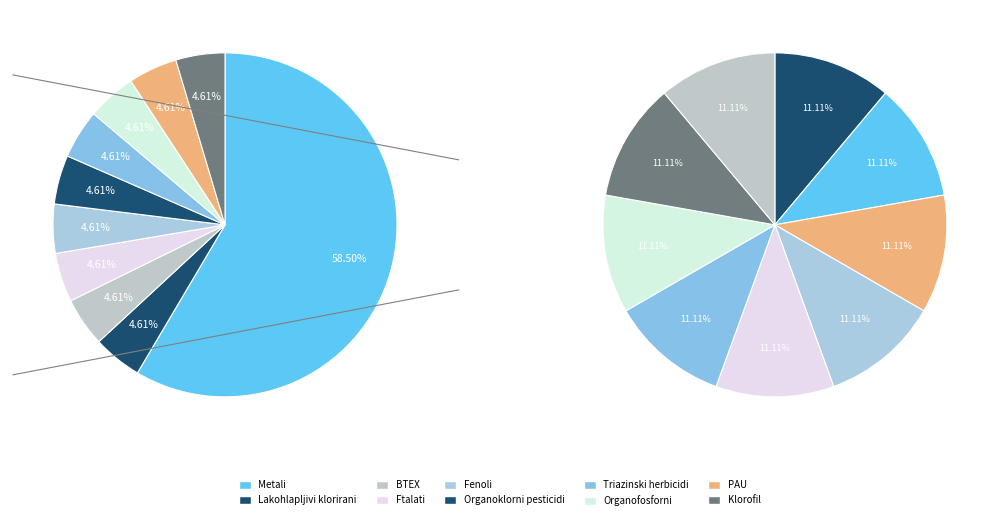

How much of the chart is everything except Određivanje triazinskih herbicida?

95.4%